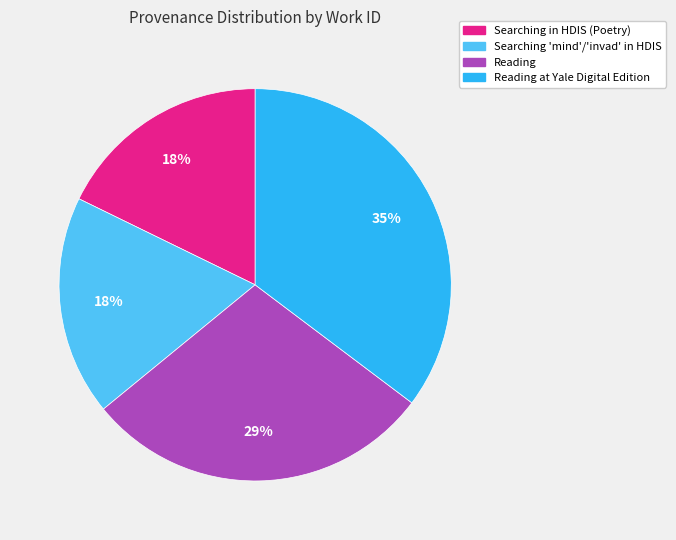

Is there a majority slice in this chart?

No